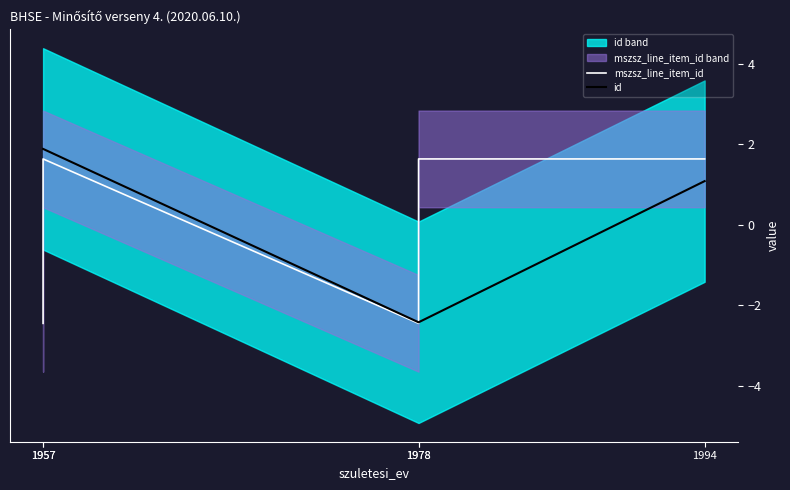

Does the chart have visible grid lines?

No